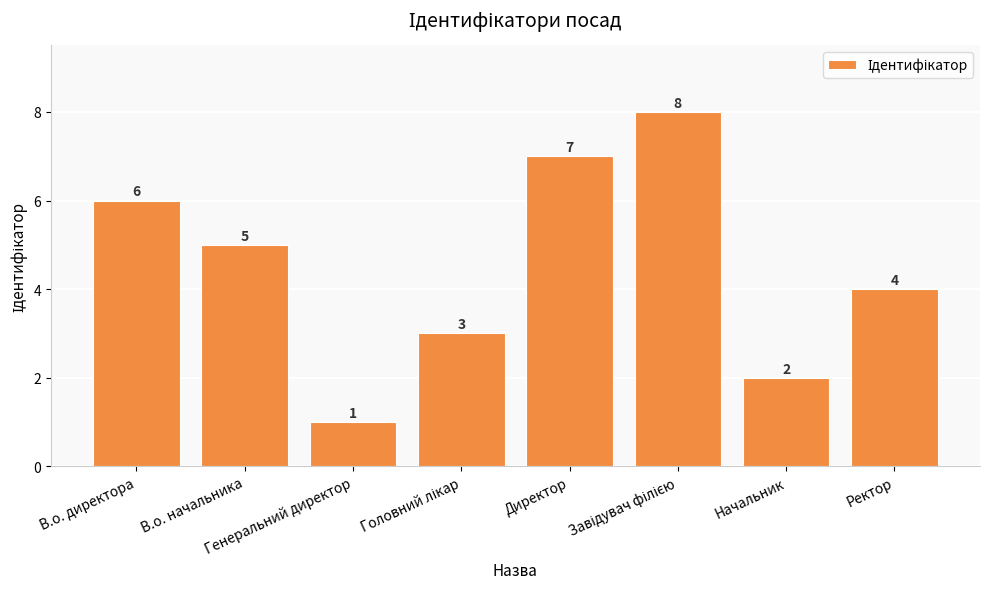

What is the difference between the maximum and second lowest values?

6